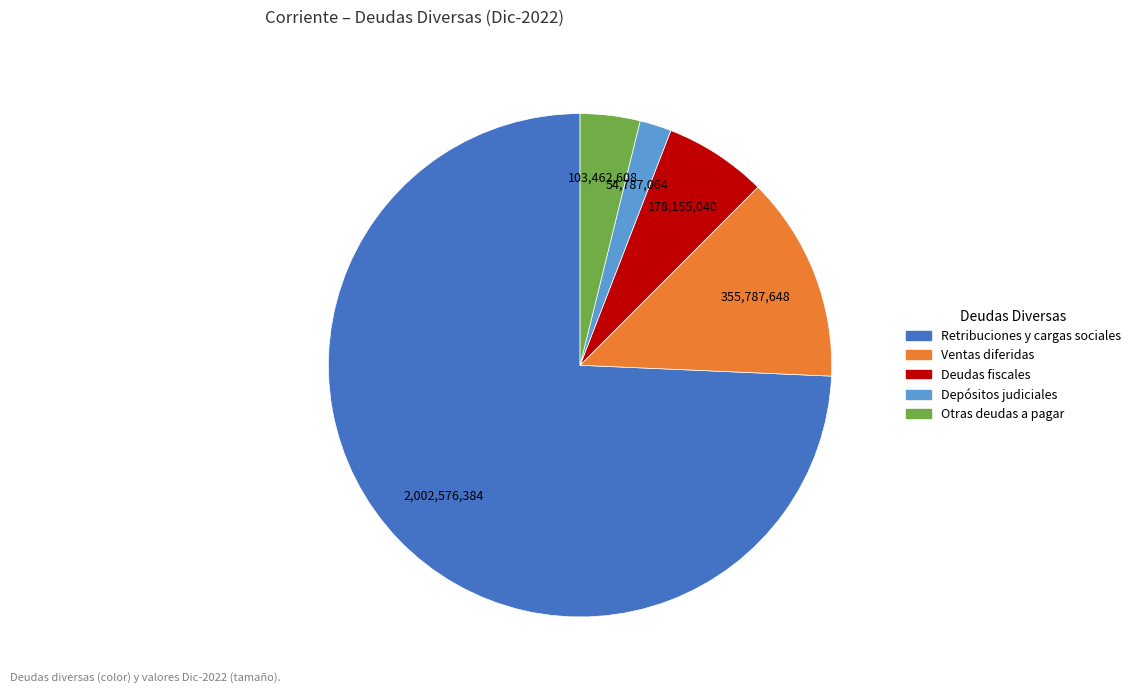

How many slices are in this pie chart?

5